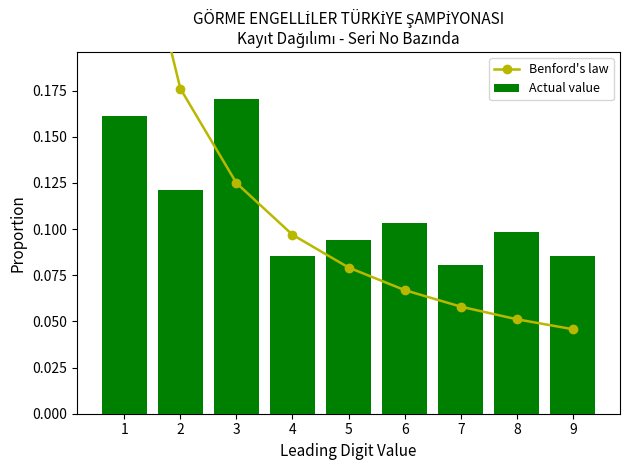

Rank the series at 8 from lowest to highest value.

Benford's law, Actual value